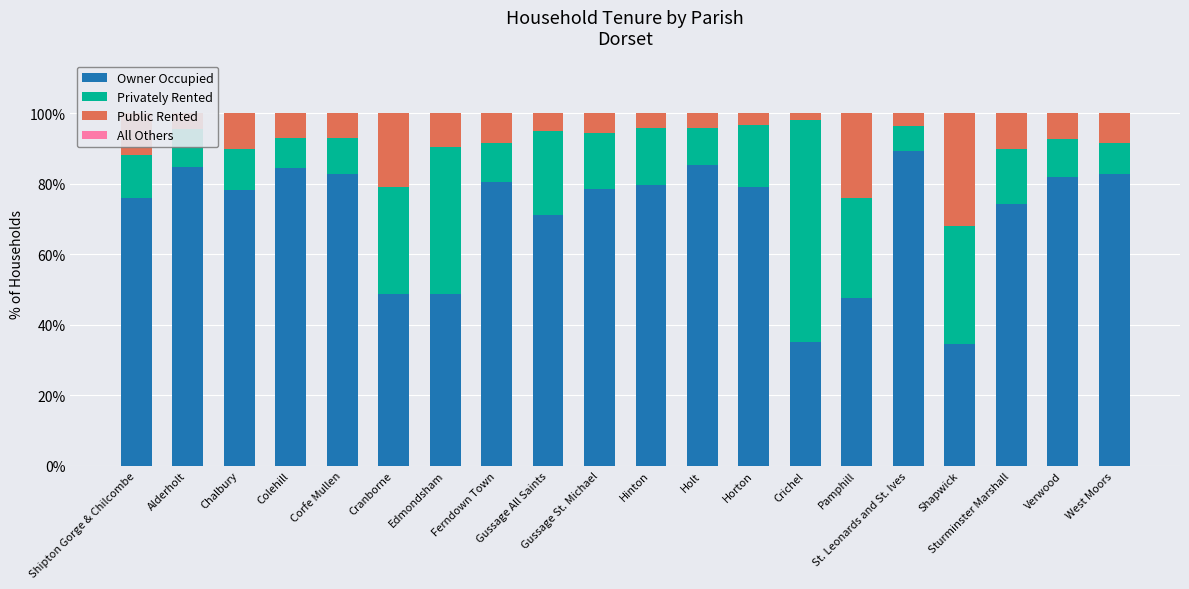

How many data points in Public Rented are less than 7?

9